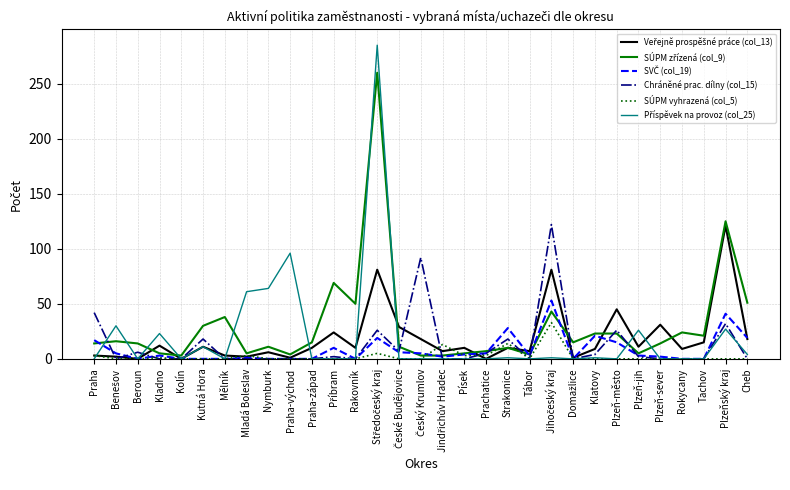

The value of Chráněné prac. dílny (col_15) at Mladá Boleslav is 73. True or false?

False